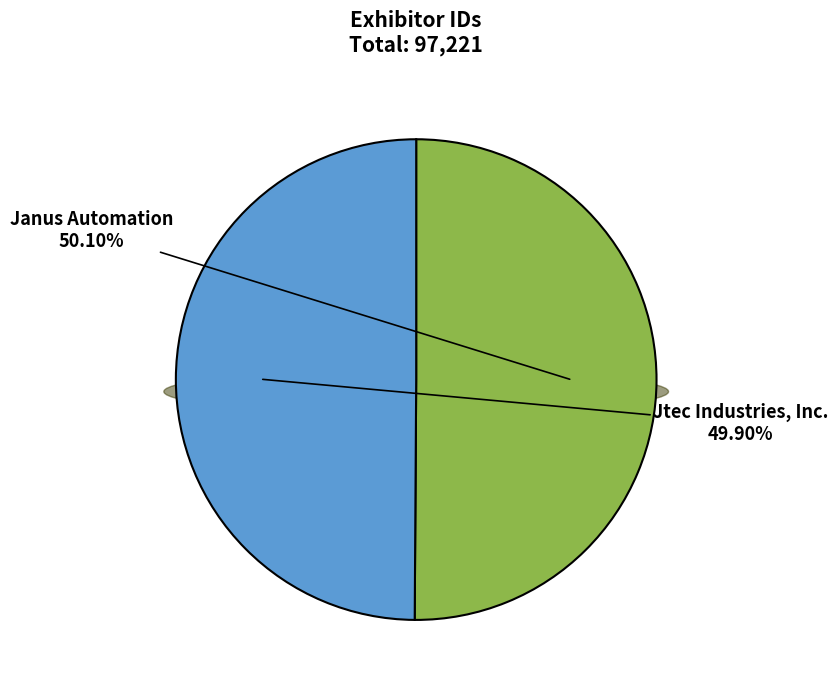

The Jtec Industries, Inc. slice represents 35% of the pie. True or false?

False